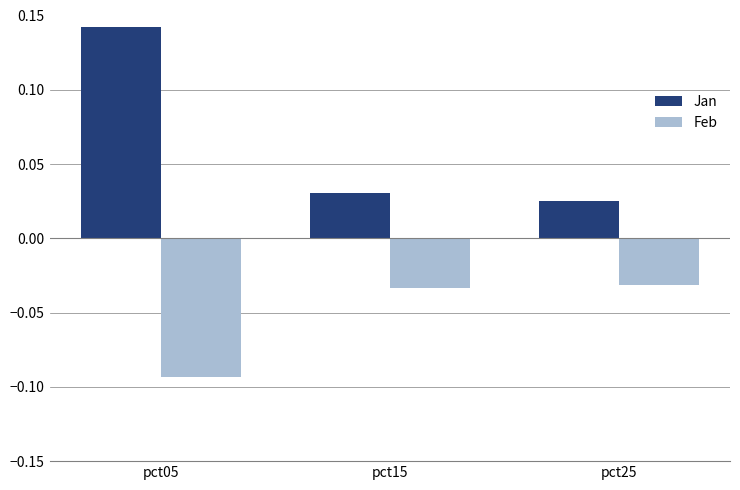

Is the value of Jan at pct15 greater than the value of Feb at pct15?

Yes